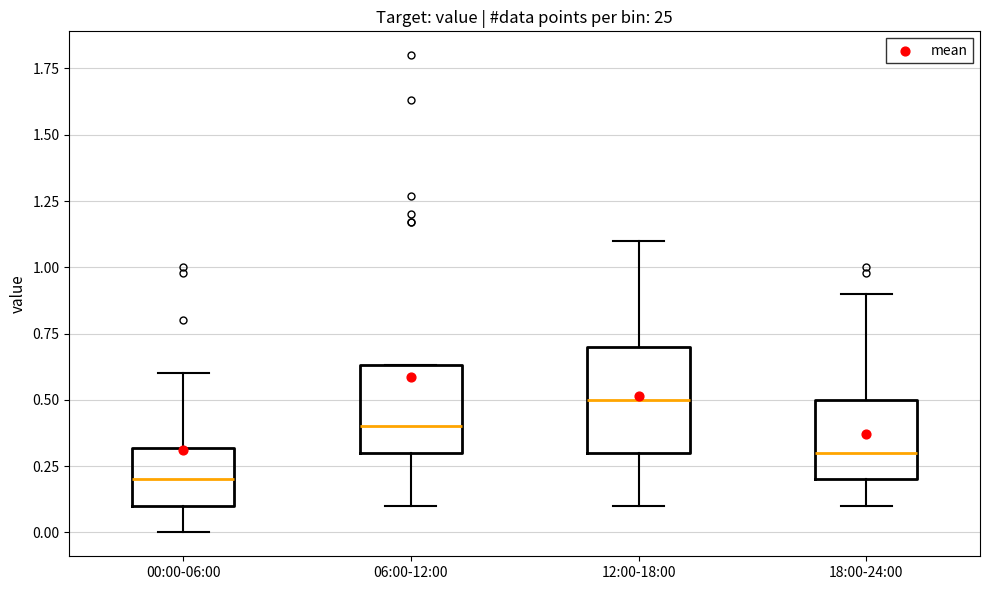

Reading left to right, transcribe this box plot: for each box, give where its median line is, the range the box spans, and where its two whiskers end, as read against the y-axis. The values are not printed on the chart, so give them approximately, as read against the axis.

00:00-06:00: median 0.20, box 0.10 to 0.30, whiskers 0.00 to 0.60
06:00-12:00: median 0.40, box 0.30 to 0.65, whiskers 0.10 to 0.65
12:00-18:00: median 0.50, box 0.30 to 0.70, whiskers 0.10 to 1.10
18:00-24:00: median 0.30, box 0.20 to 0.50, whiskers 0.10 to 0.90